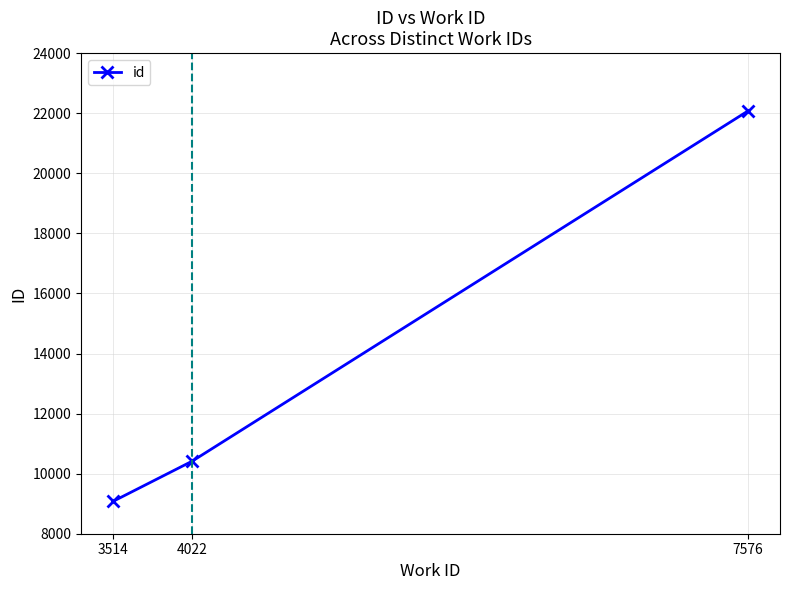

Rank the categories by value from lowest to highest.

3514, 4022, 7576